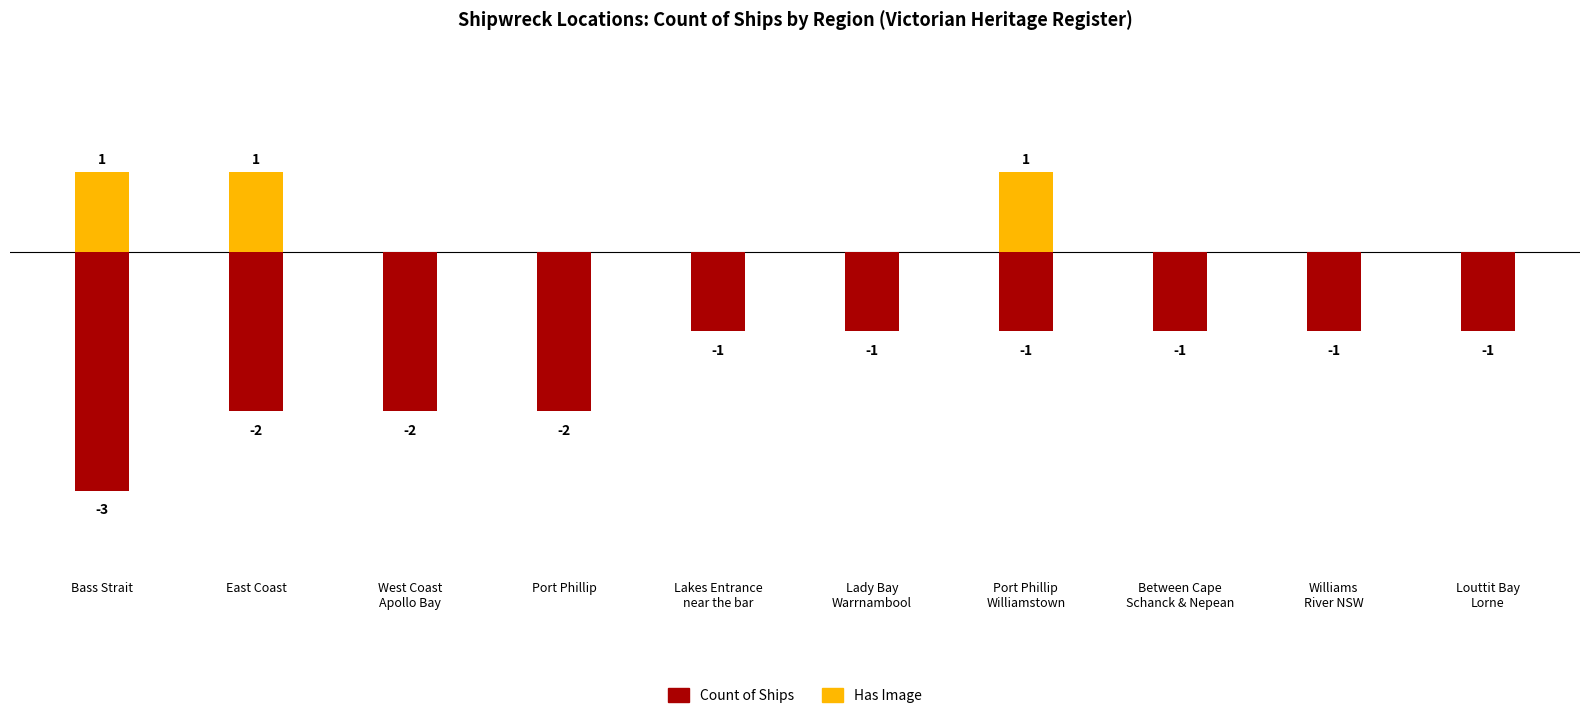

What position from the right is Lakes Entrance
near the bar?

6